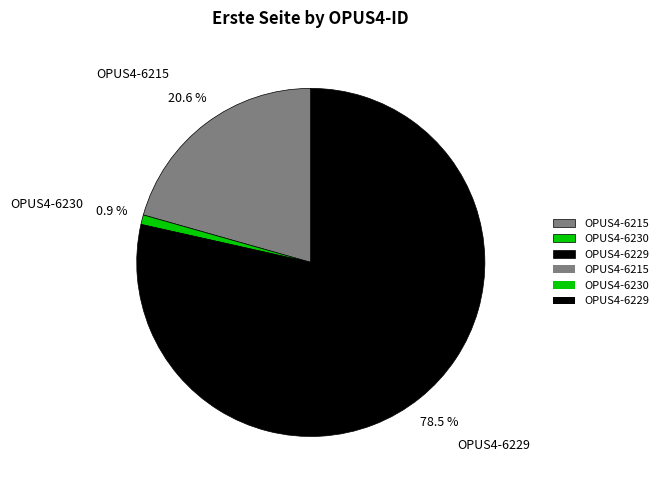

True or false: OPUS4-6215 accounts for 21% of the total.

True